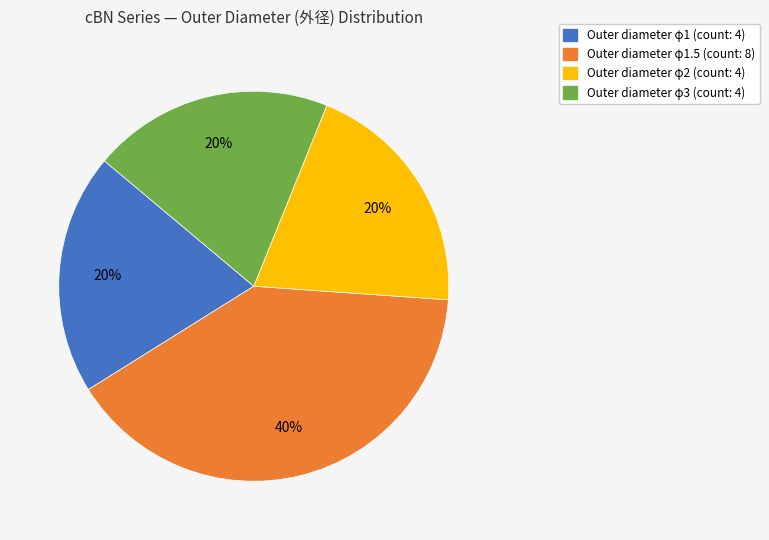

Is there any slice that represents more than half of the pie?

No